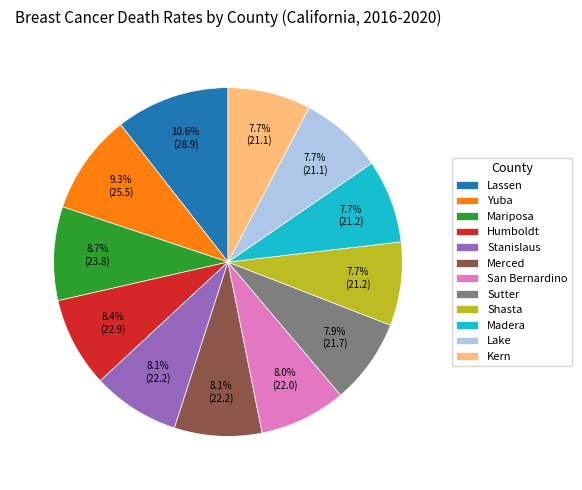

Combined, what portion of the pie is Lassen and Lake?

18.3%